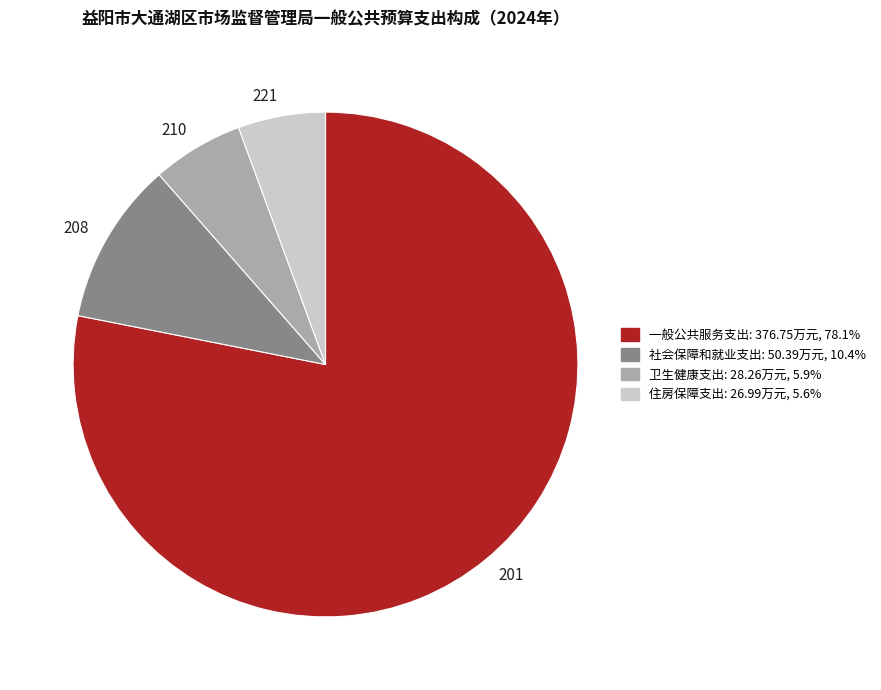

How many segments does this pie chart have?

4